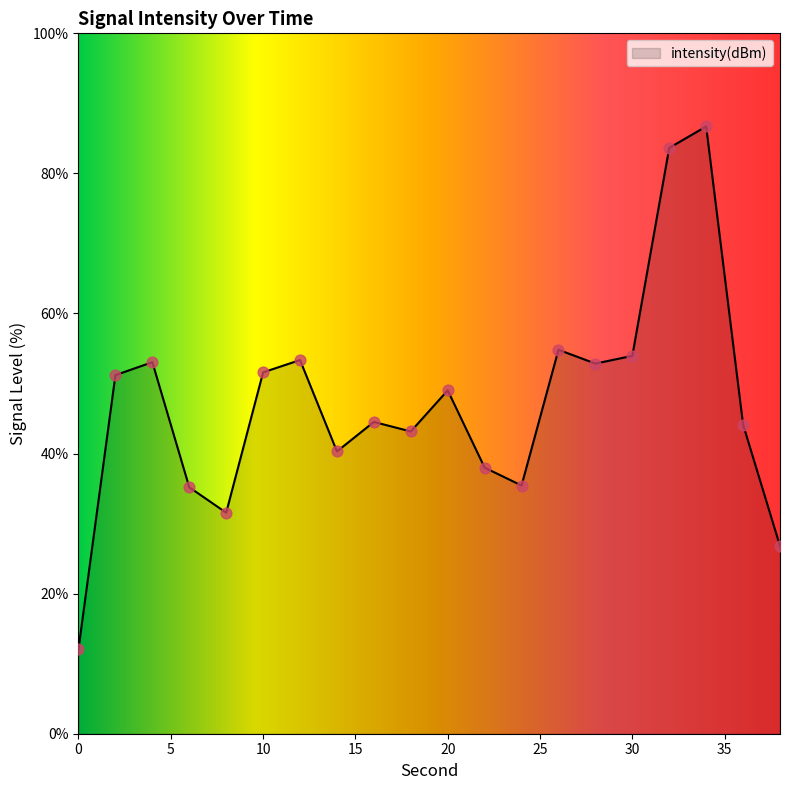

What is the greatest value displayed?

86.7